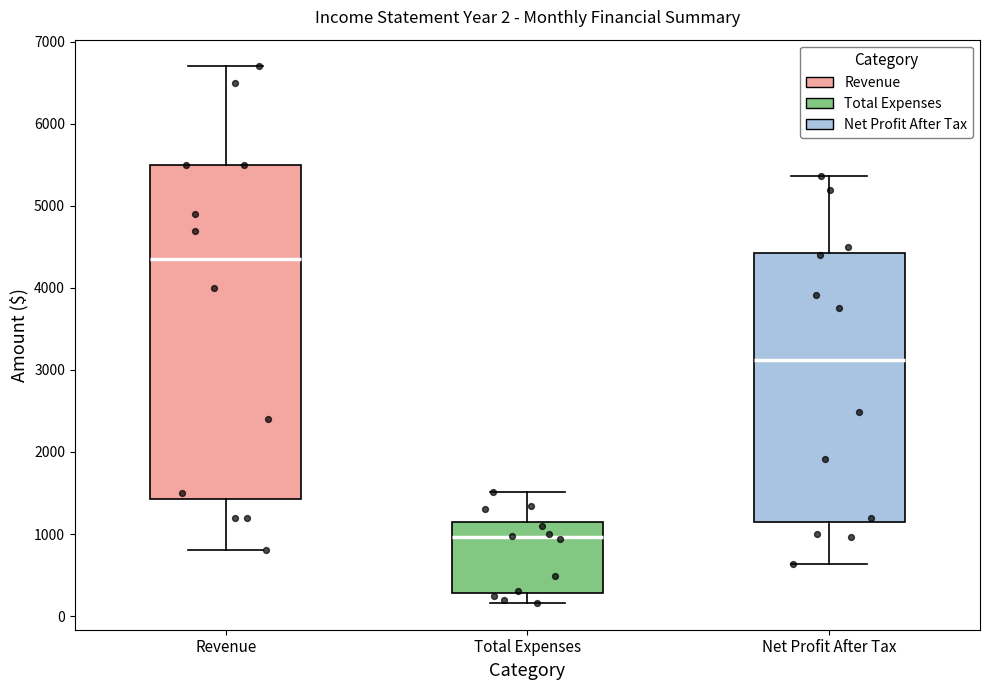

Which box has the lowest median line?

Total Expenses